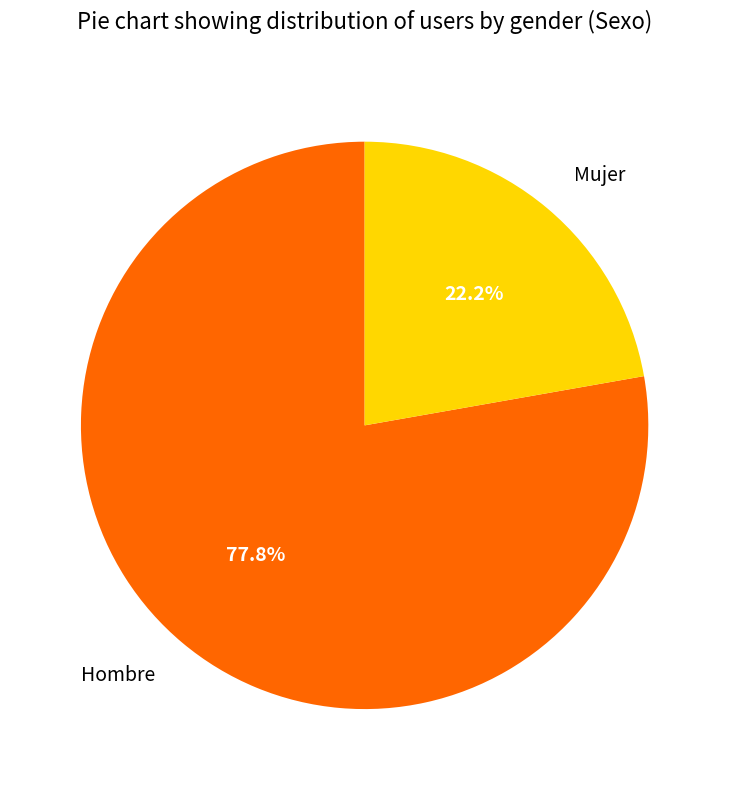

Is Hombre the majority of the pie?

Yes